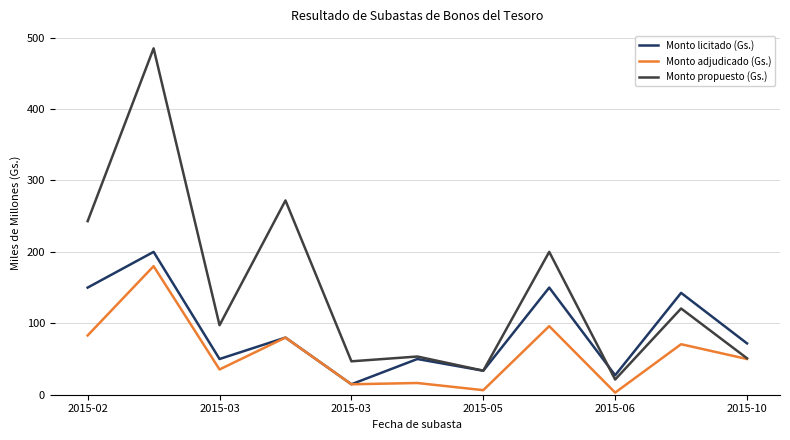

True or false: Monto licitado (Gs.) and Monto propuesto (Gs.) intersect in this chart.

True